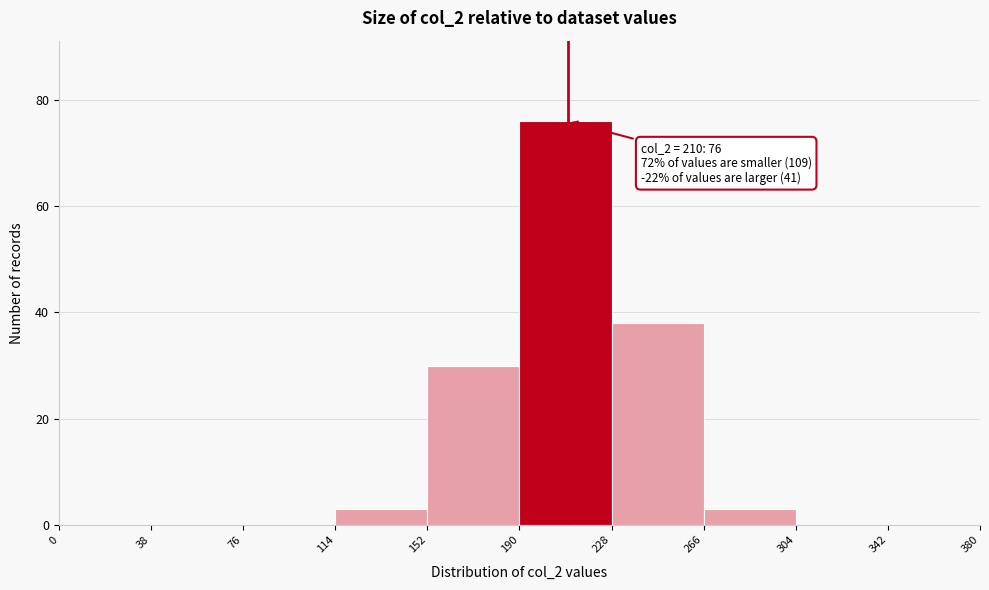

Which range on the x-axis has the tallest bar?

190 to 228